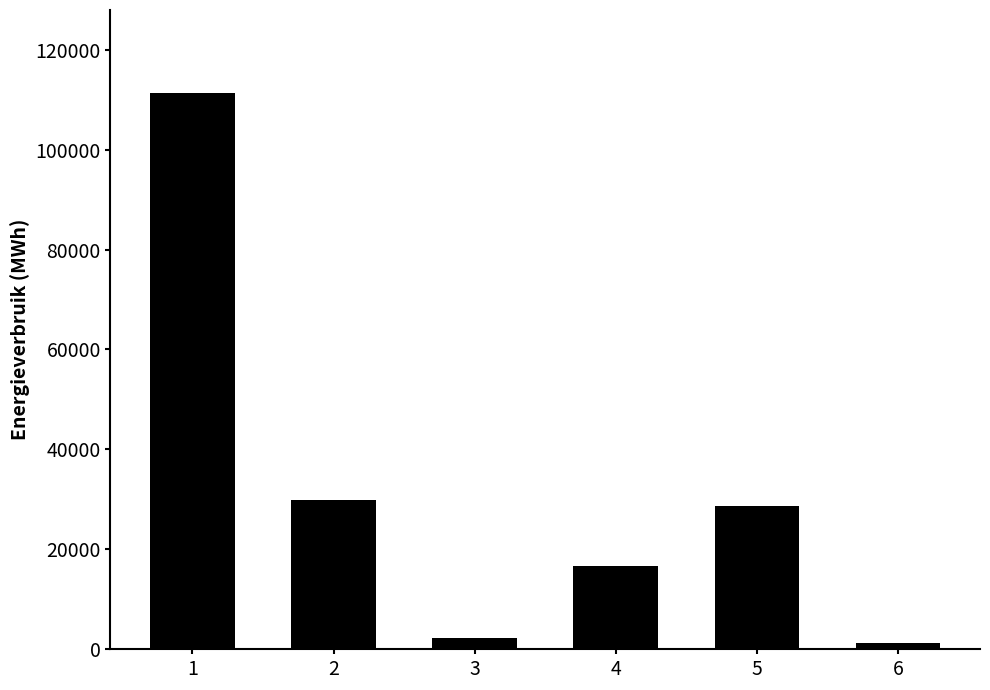

Reading right to left, list all the values displayed in this chart.

6=1215.6	5=28601.6	4=16733.5	3=2211.2	2=29972.2	1=111242.7